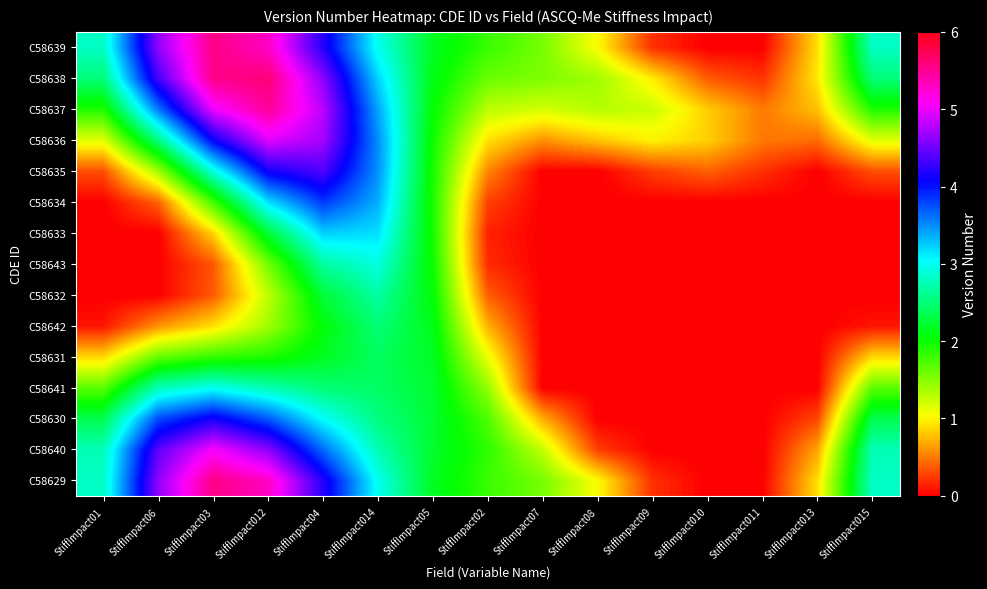

Which series has the largest total across all categories?

C58638